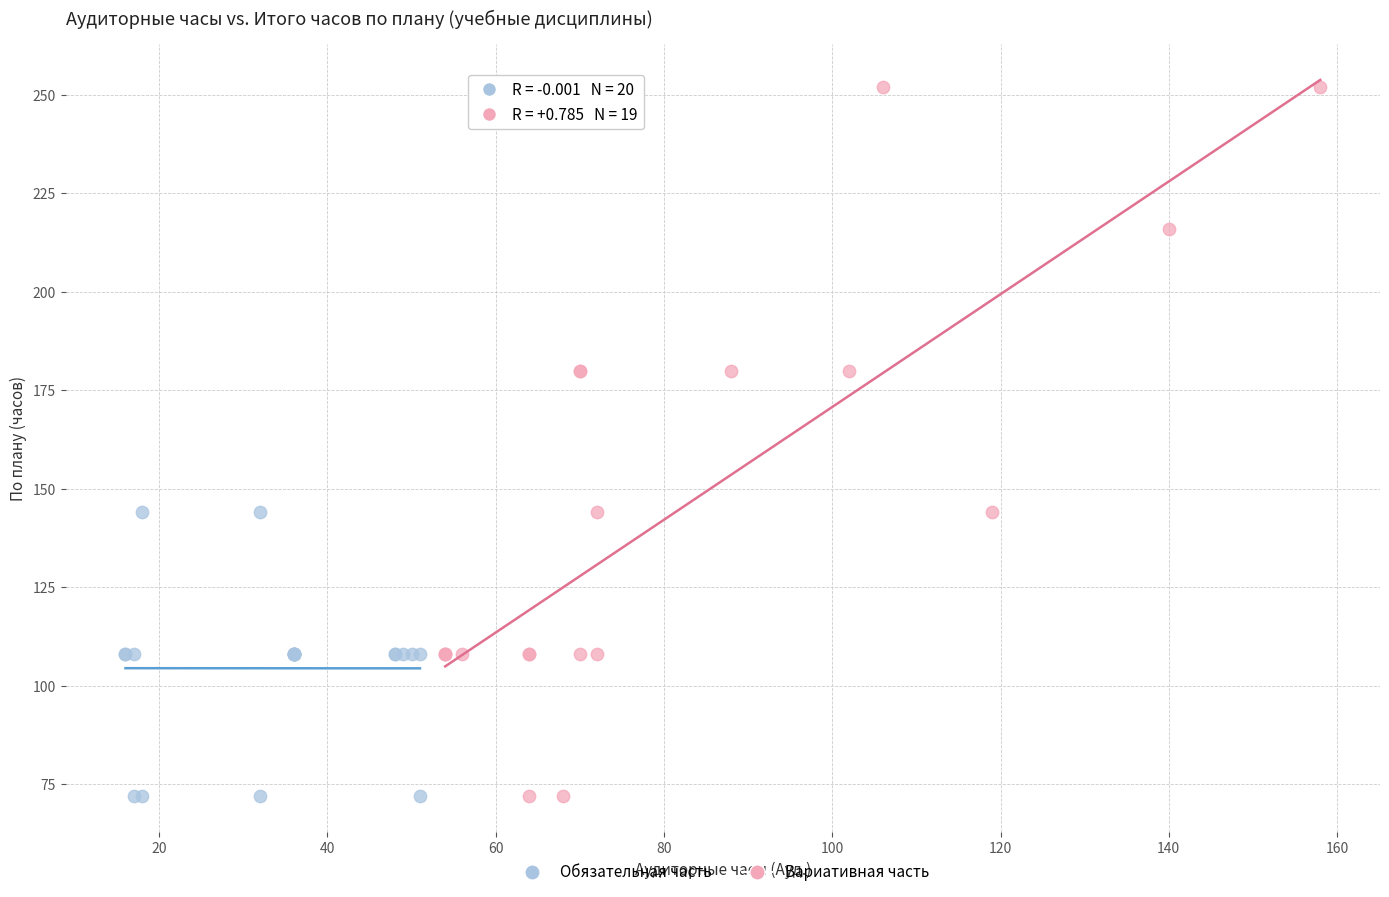

Which series reaches the maximum Y coordinate?

Вариативная часть